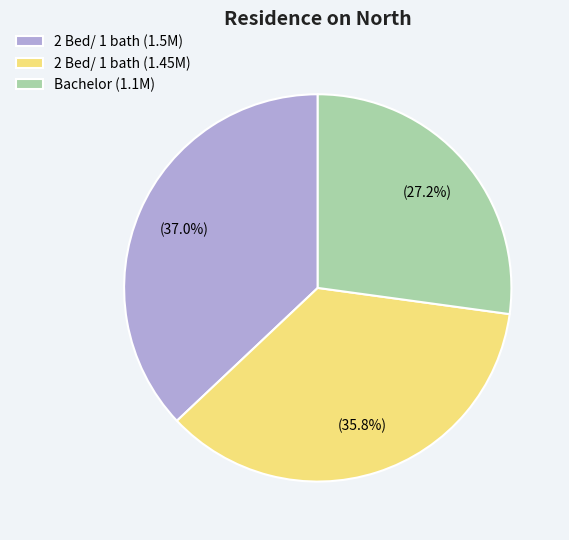

Does Bachelor (1.1M) account for over 50% of the chart?

No